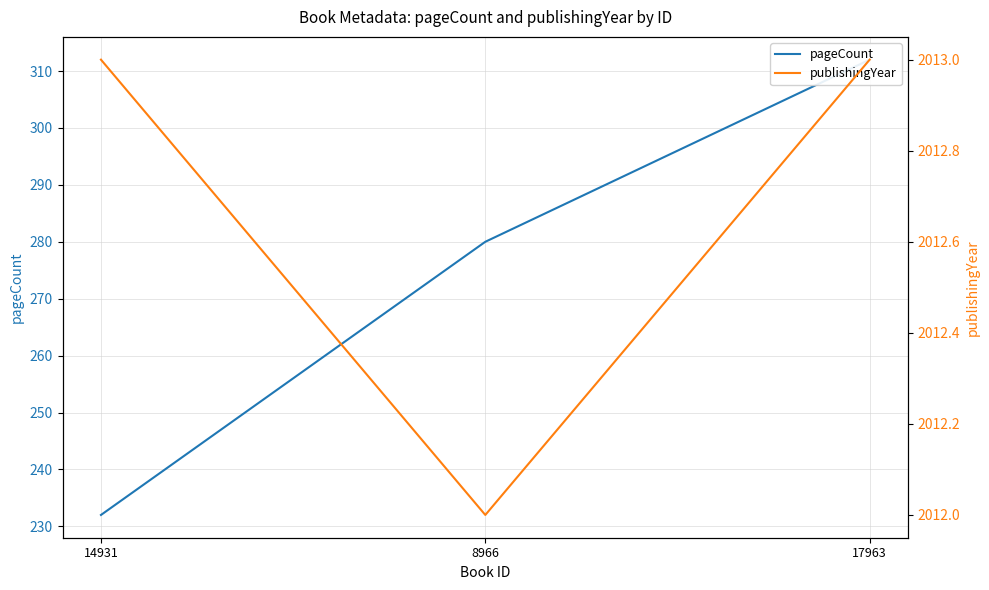

What are all the series names shown in the legend?

pageCount, publishingYear